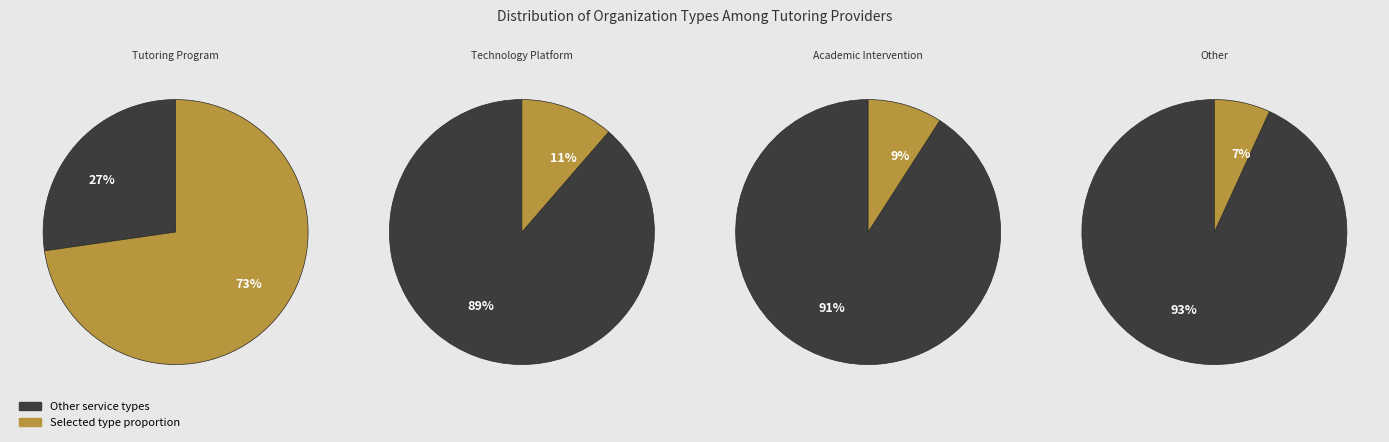

True or false: Other accounts for 1% of the total.

False